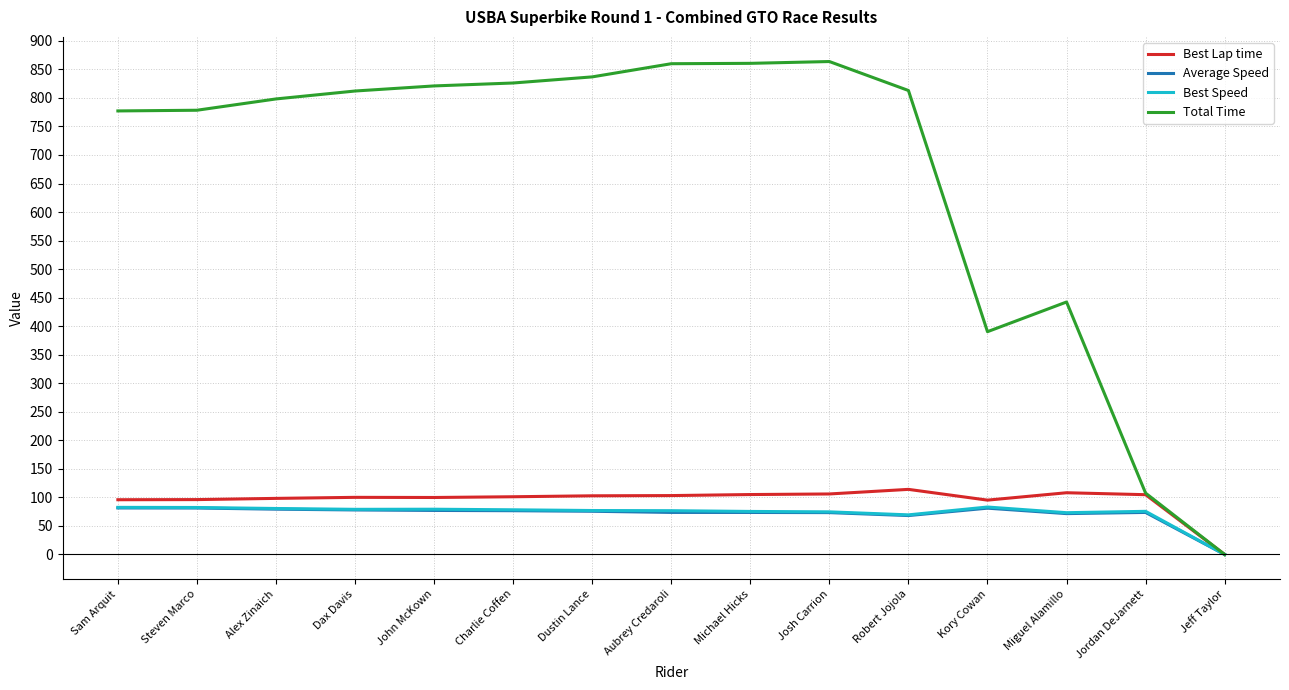

What is the maximum value for Best Lap time?

114.1